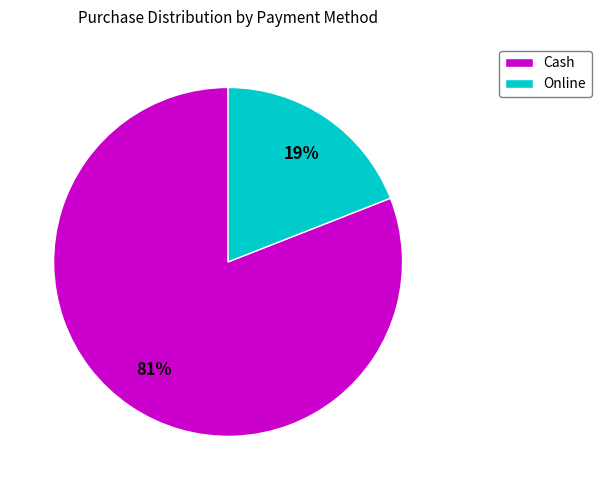

Which has a higher value, Cash or Online?

Cash